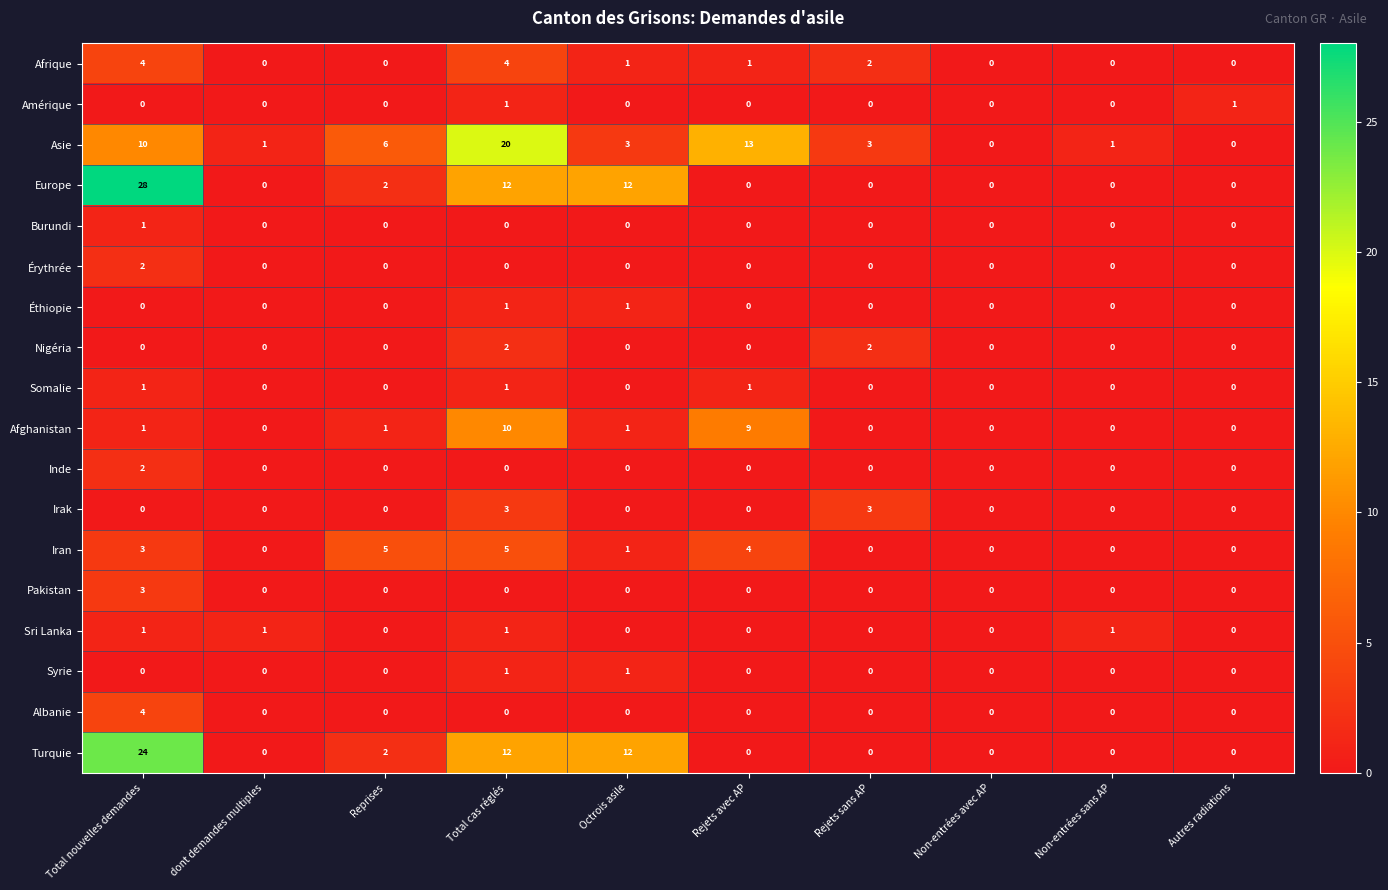

Is it true that Inde equals 3 at Total nouvelles demandes?

False